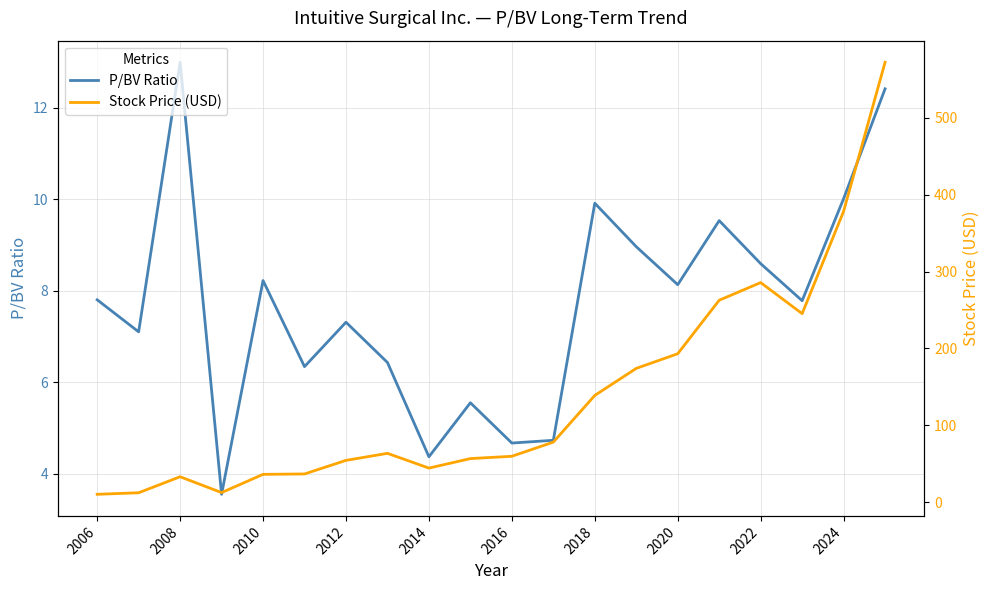

How many categories are shown in the chart?

20